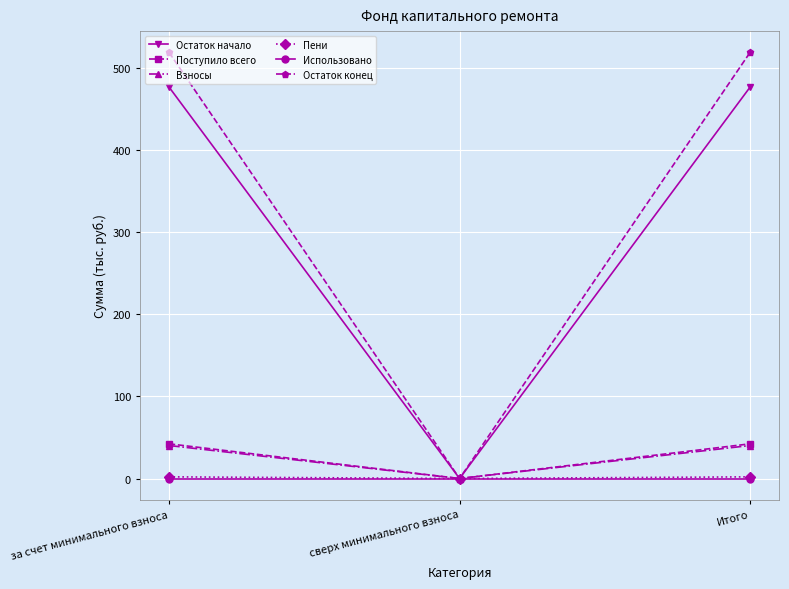

The value of Остаток начало at Итого is 746.9. True or false?

False